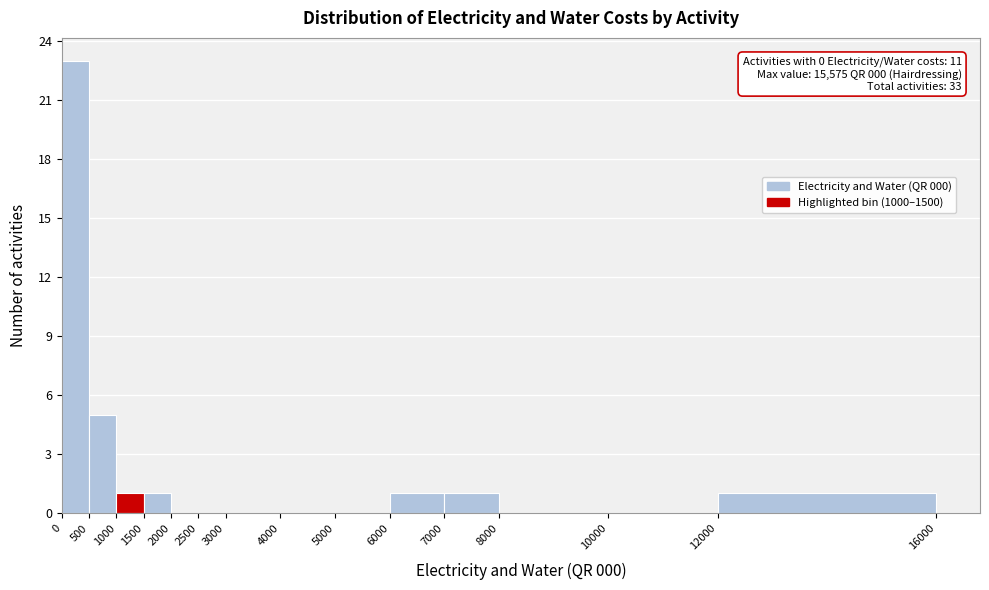

Over which range of the x-axis is the bar tallest?

0 to 500